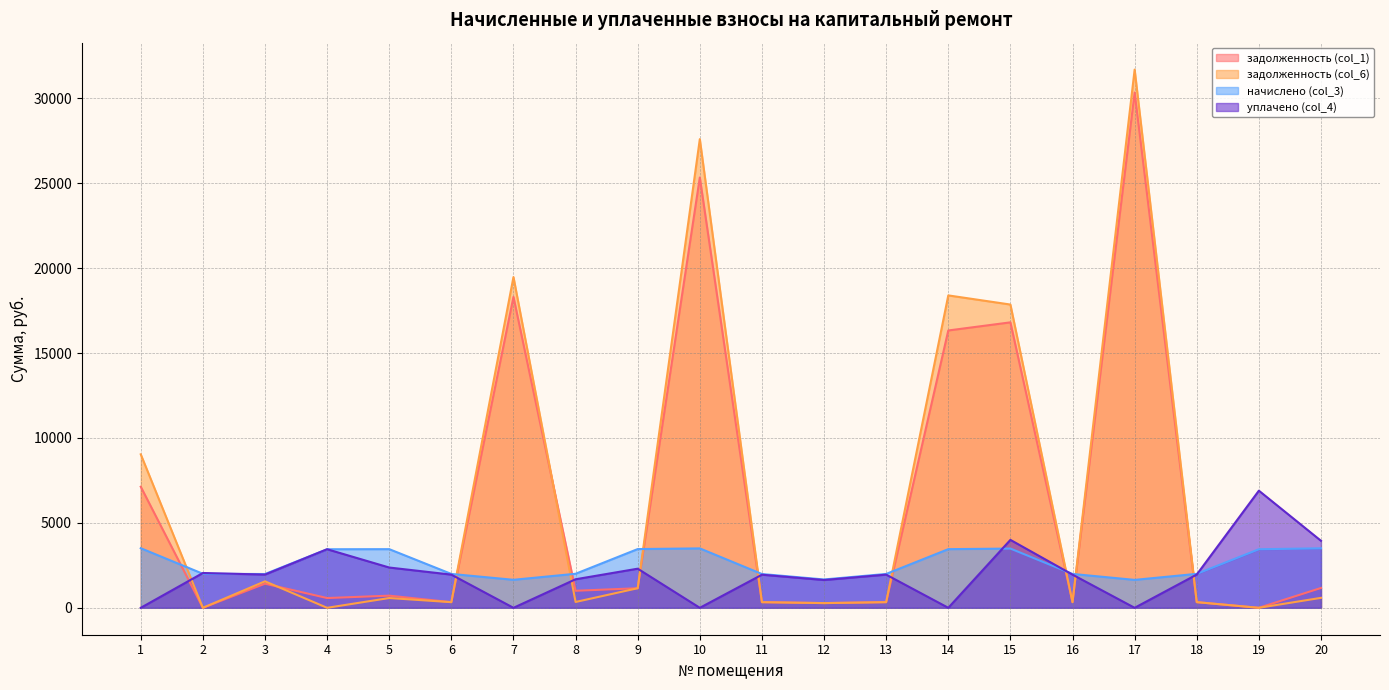

Rank the series by their maximum value, from lowest to highest.

начислено (col_3), уплачено (col_4), задолженность (col_1), задолженность (col_6)